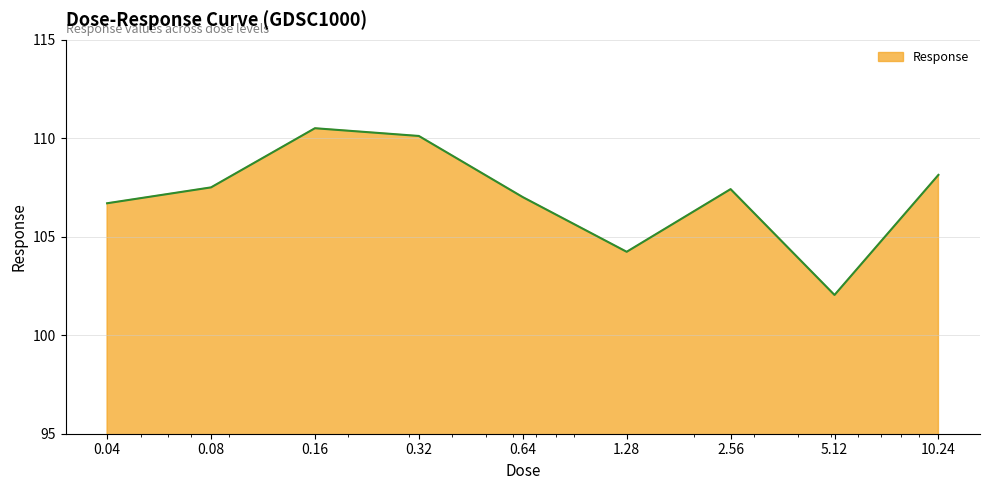

What is the difference between the maximum and minimum values?

8.5